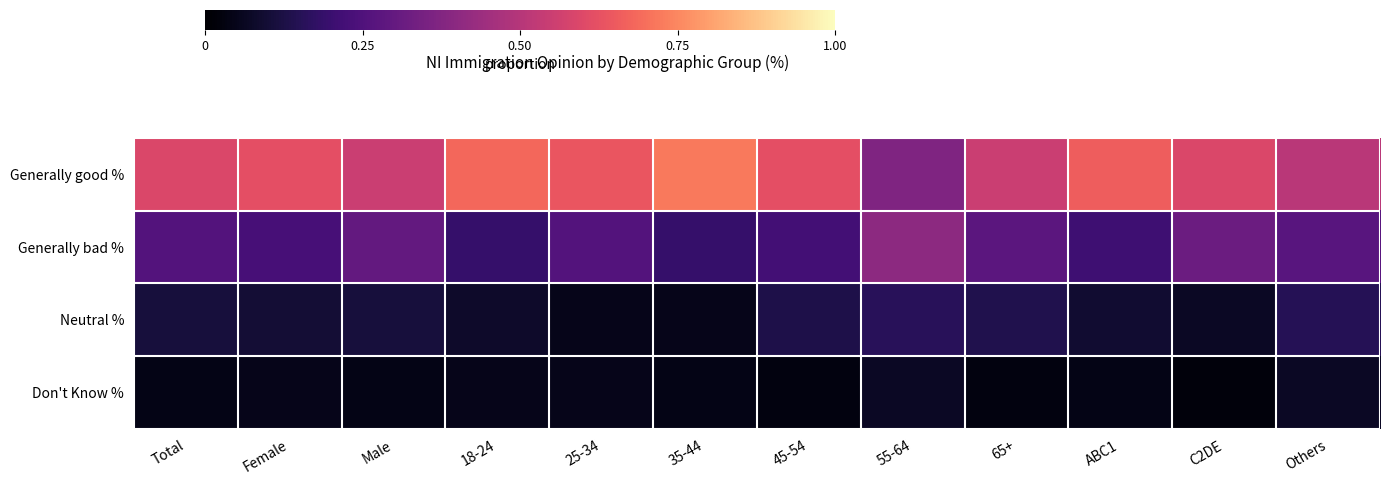

Which series has the largest range (max minus min)?

Generally good %